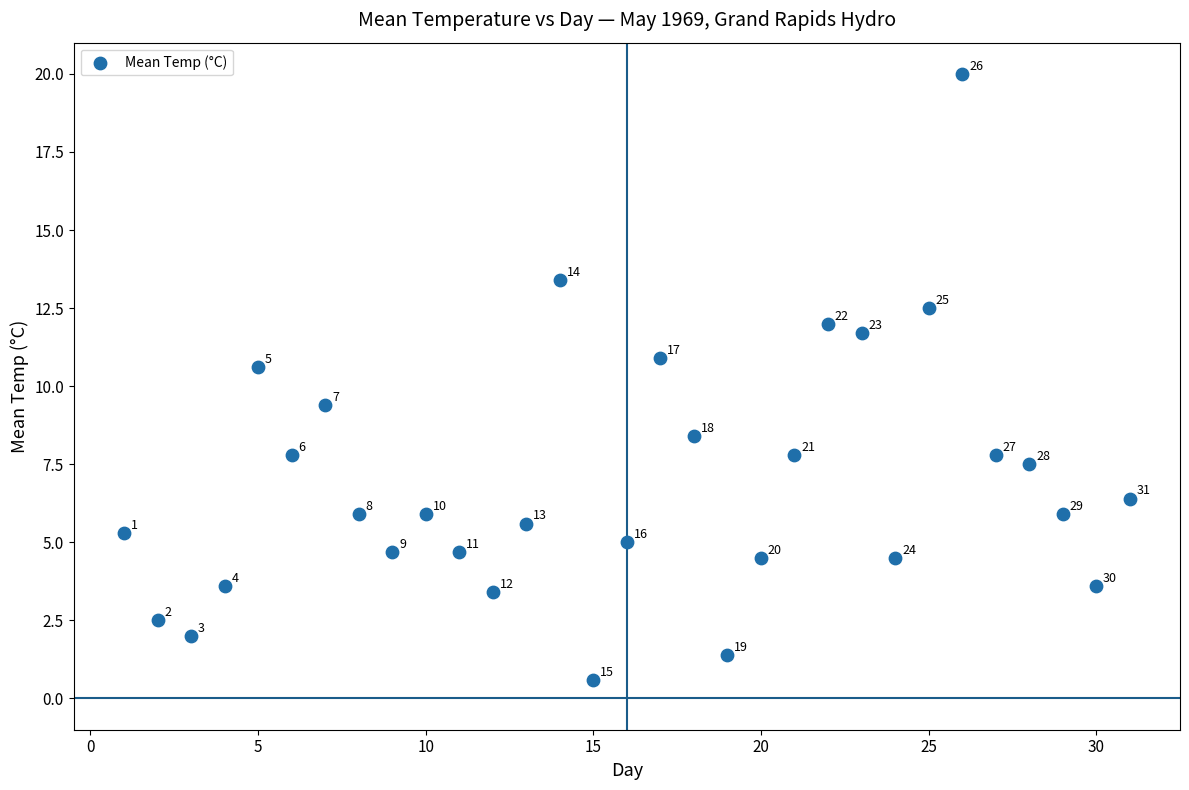

What is the range of X values (max minus min)?

30.0